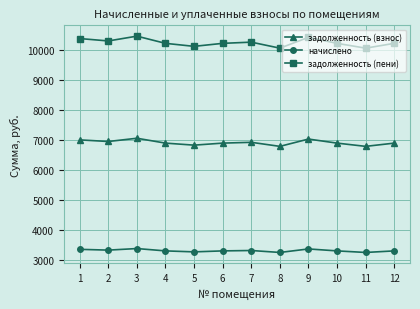

What is the value of the начислено point at the 2nd from the left?

3343.7